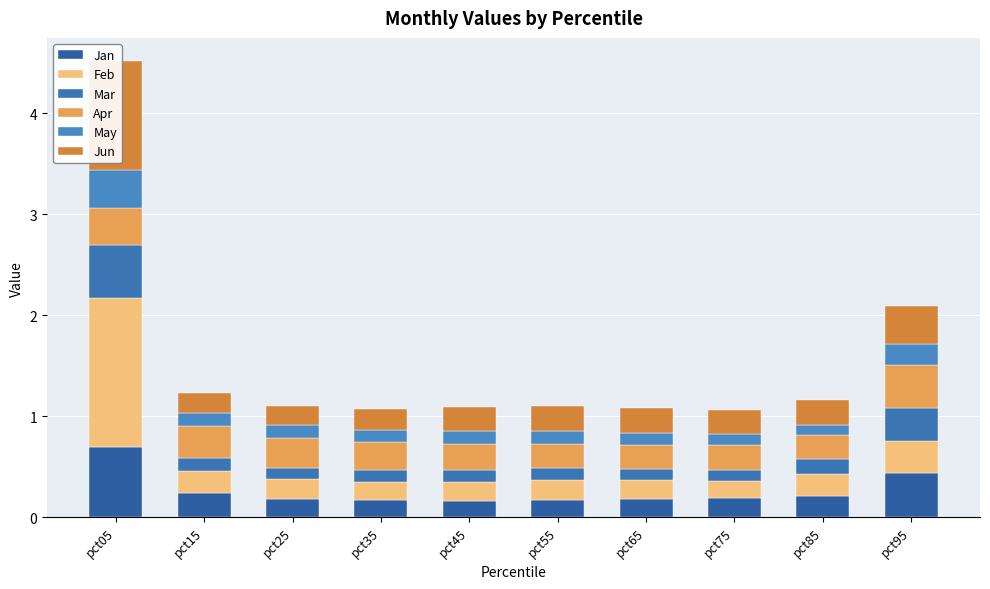

Which series has the largest range (max minus min)?

Feb